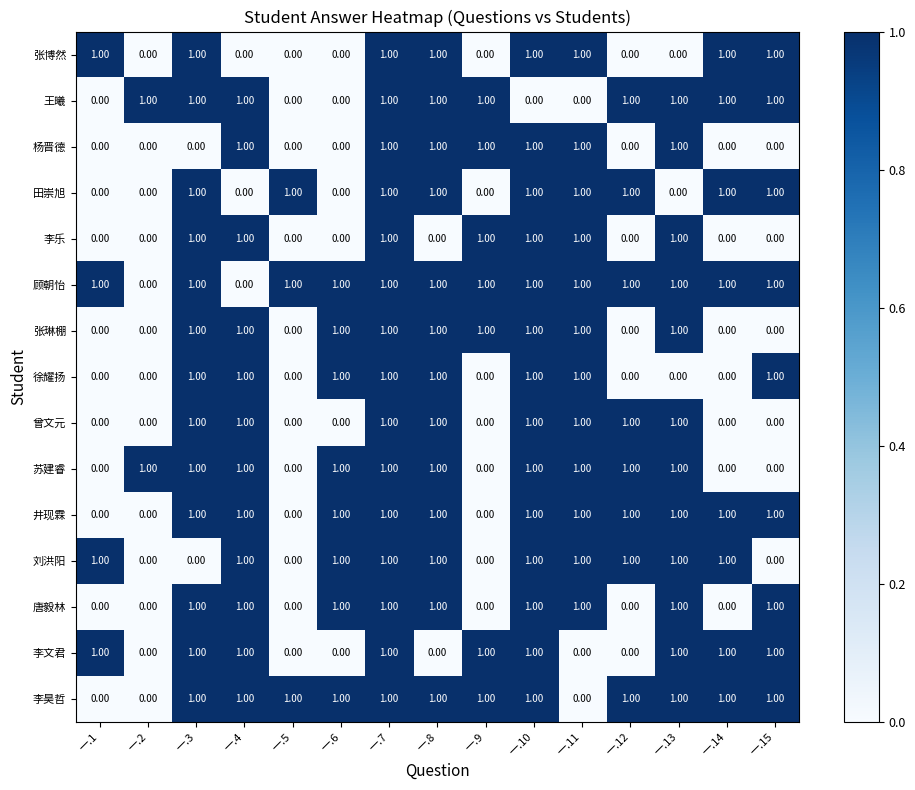

What is the sum of all 张琳棚 values?

9